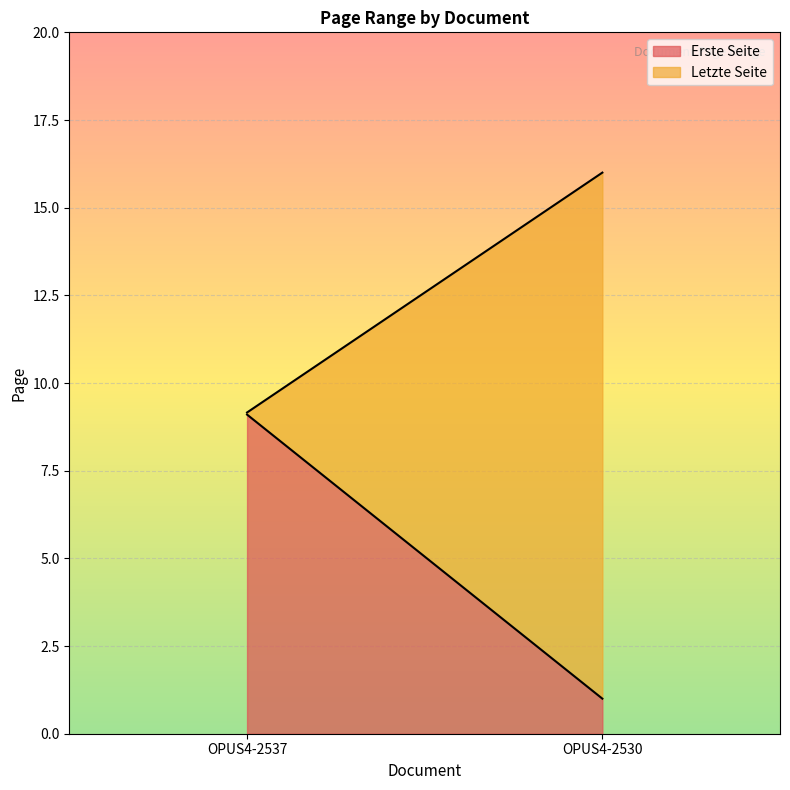

At which category is the sum across all series the highest?

OPUS4-2530